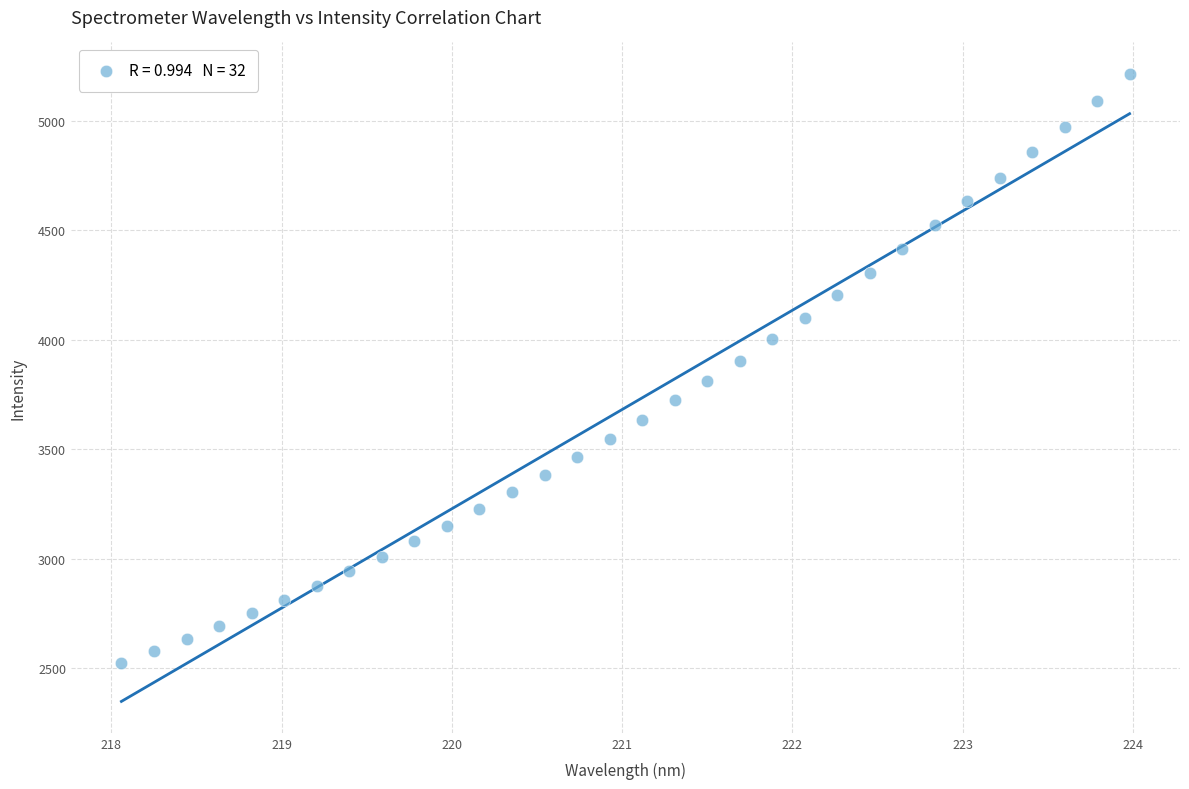

What is the range of Y values (max minus min)?

2691.1